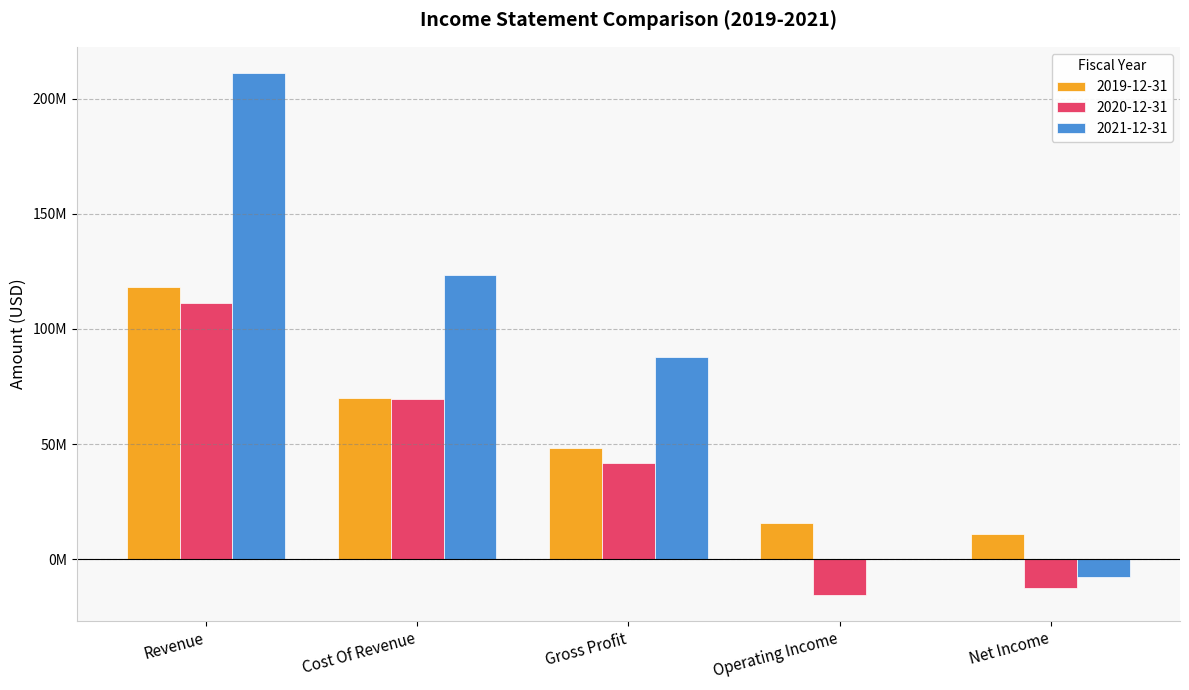

Read the 2019-12-31 value at Revenue, to the nearest 10.

118326000